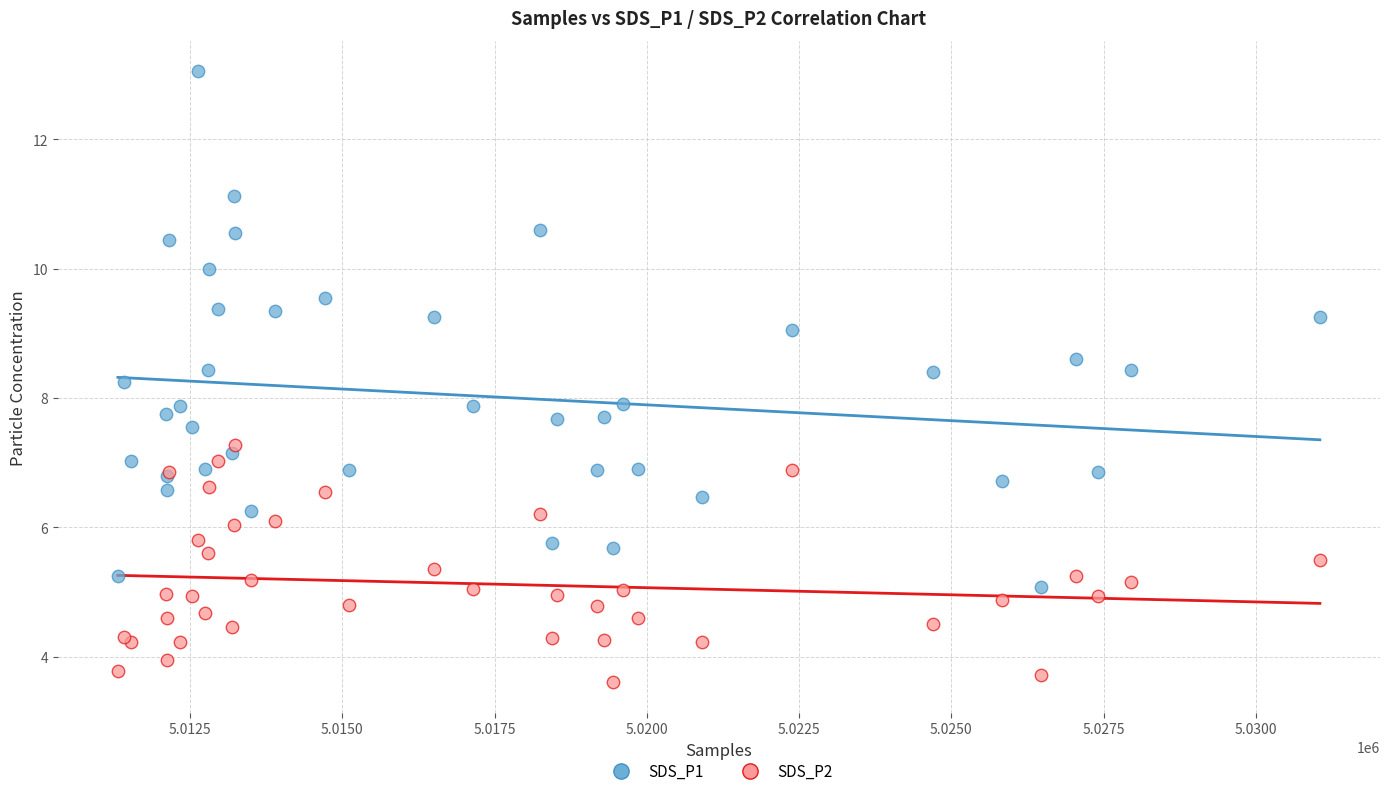

What are all the series names shown in the legend?

SDS_P1, SDS_P2